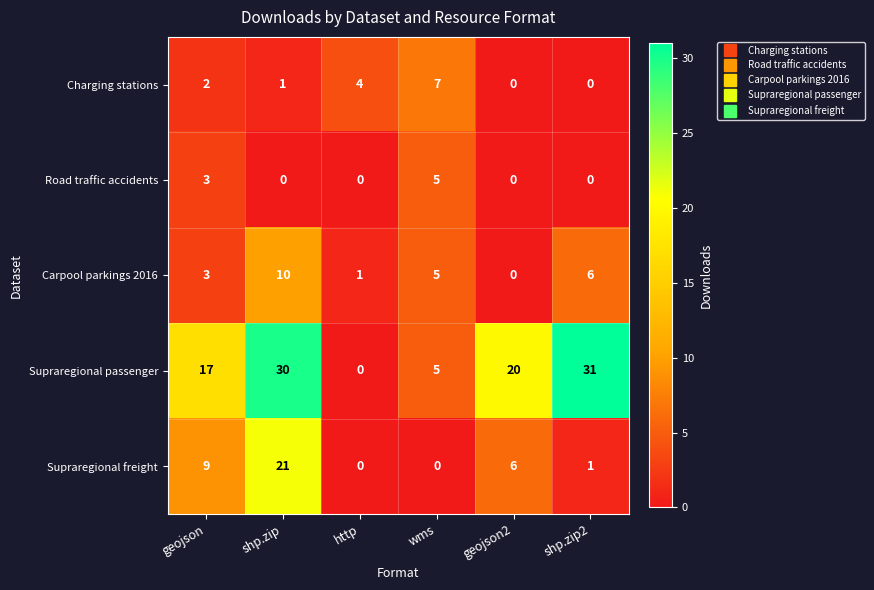

Which series has the largest range (max minus min)?

row_3